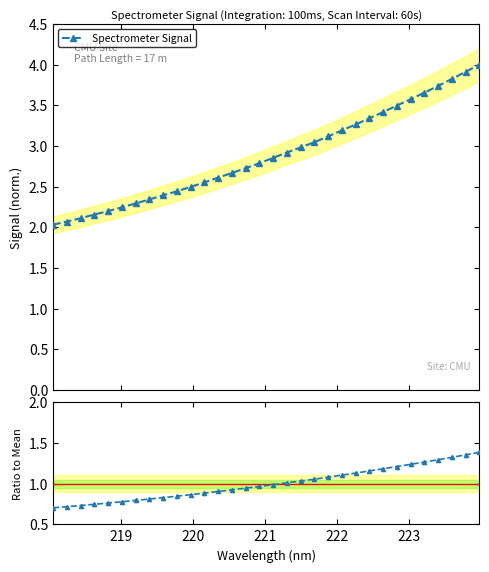

What is the value of the Spectrometer Signal point at the 14th from the left?

2.7